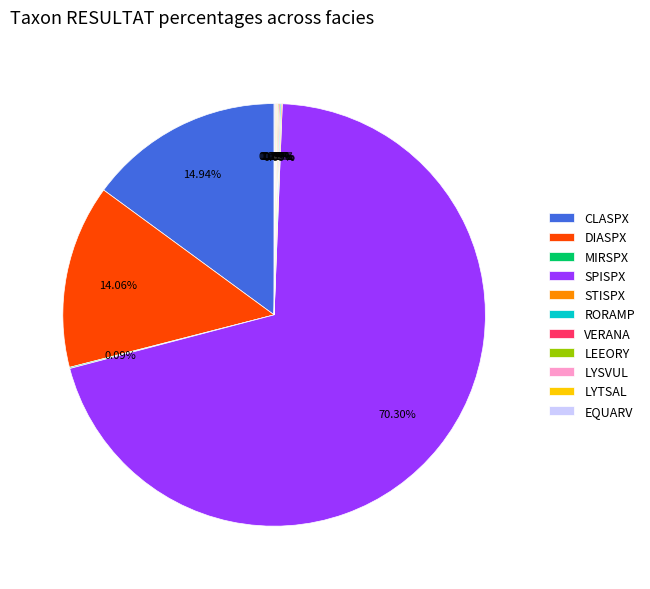

To the nearest percent, what is the average slice percentage?

9%